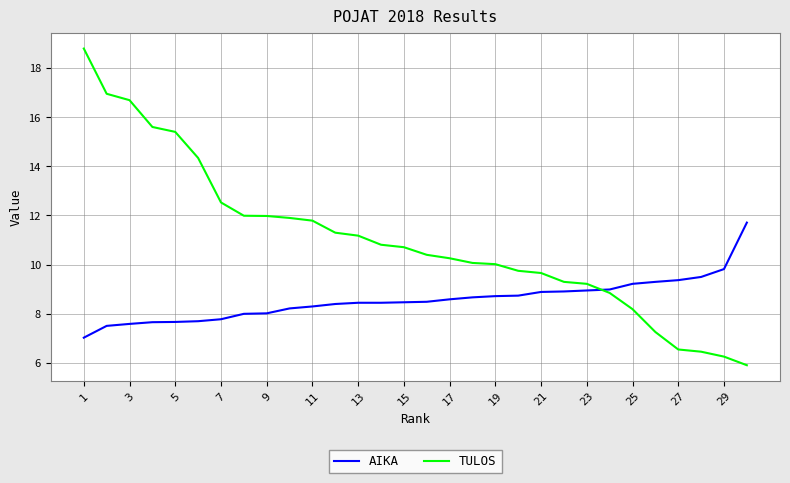

What is the smallest value displayed?

5.9